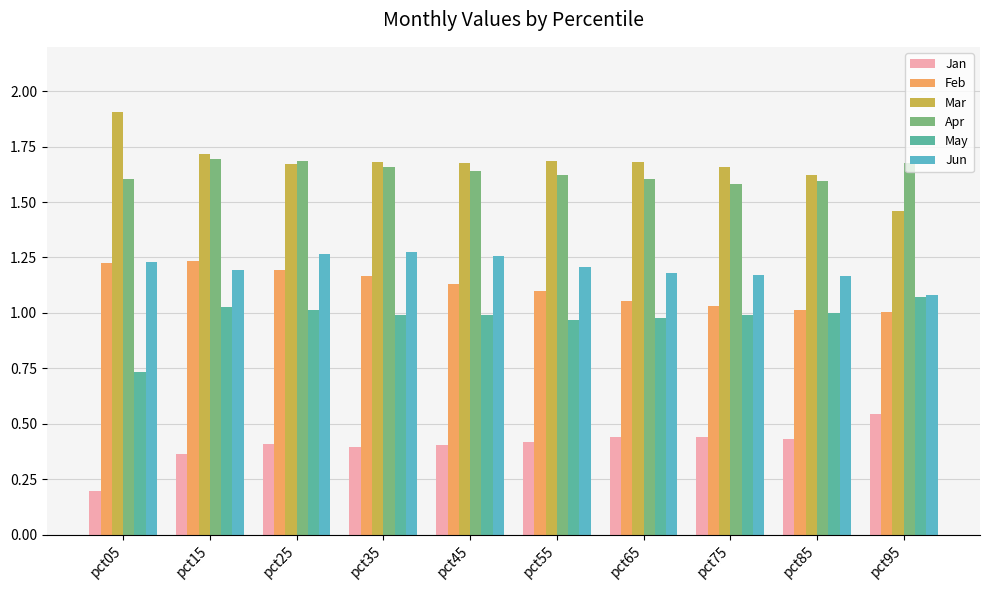

The value of Jan at pct15 is 0.1. True or false?

False